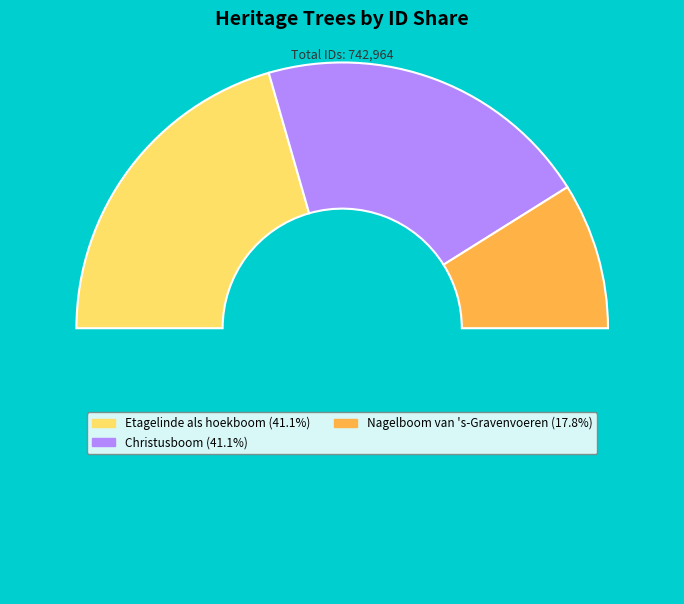

How many slices are in this pie chart?

4